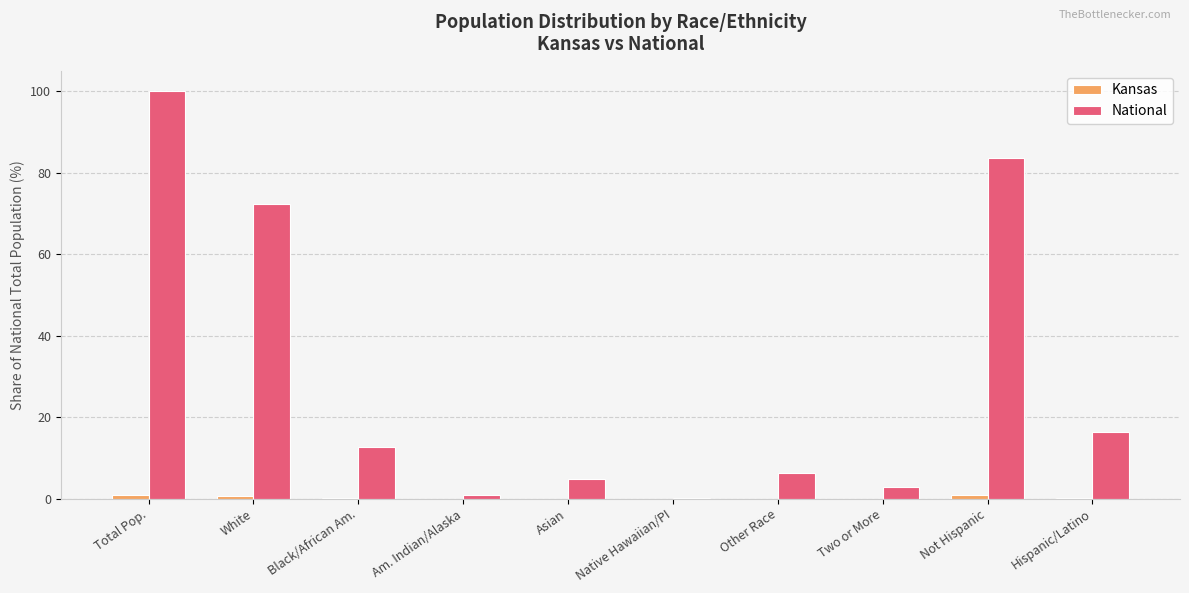

The value of National at White is 72.4. True or false?

True